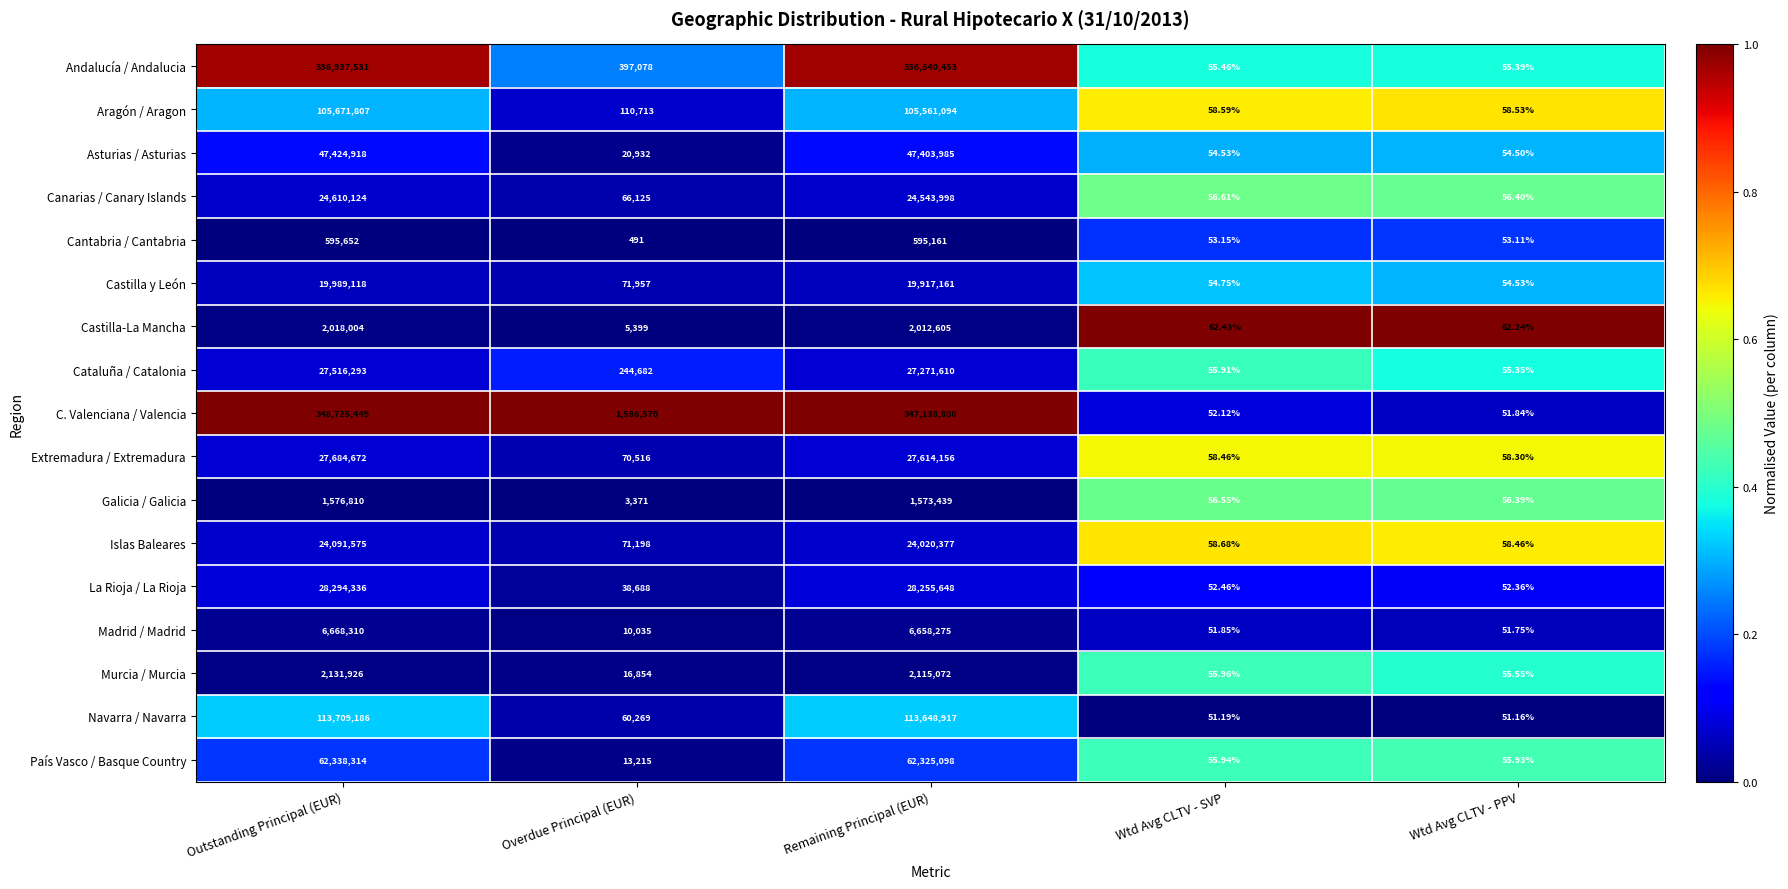

Which label corresponds to the smallest value in the chart?

Wtd Avg CLTV - PPV